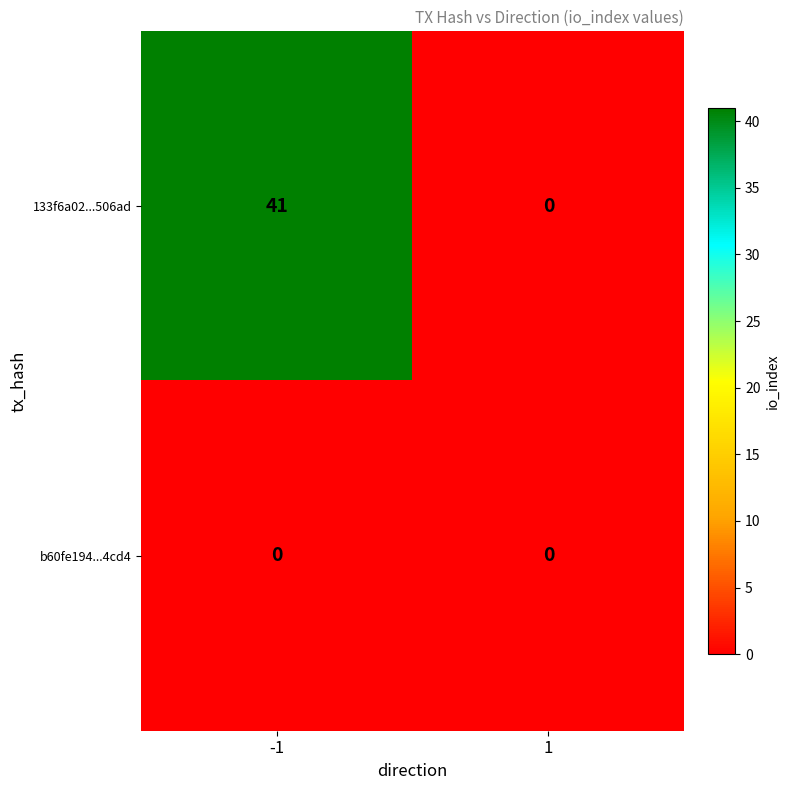

List the labels in order of 133f6a02...506ad value, largest first.

-1, 1